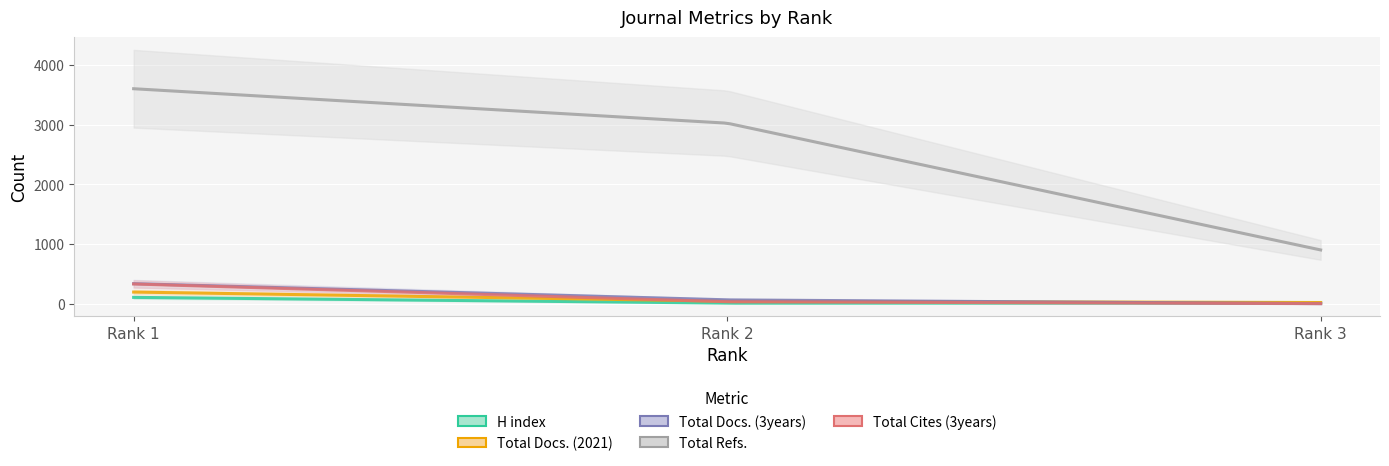

Count the Total Docs. (3years) values in the range 0 to 335.

3